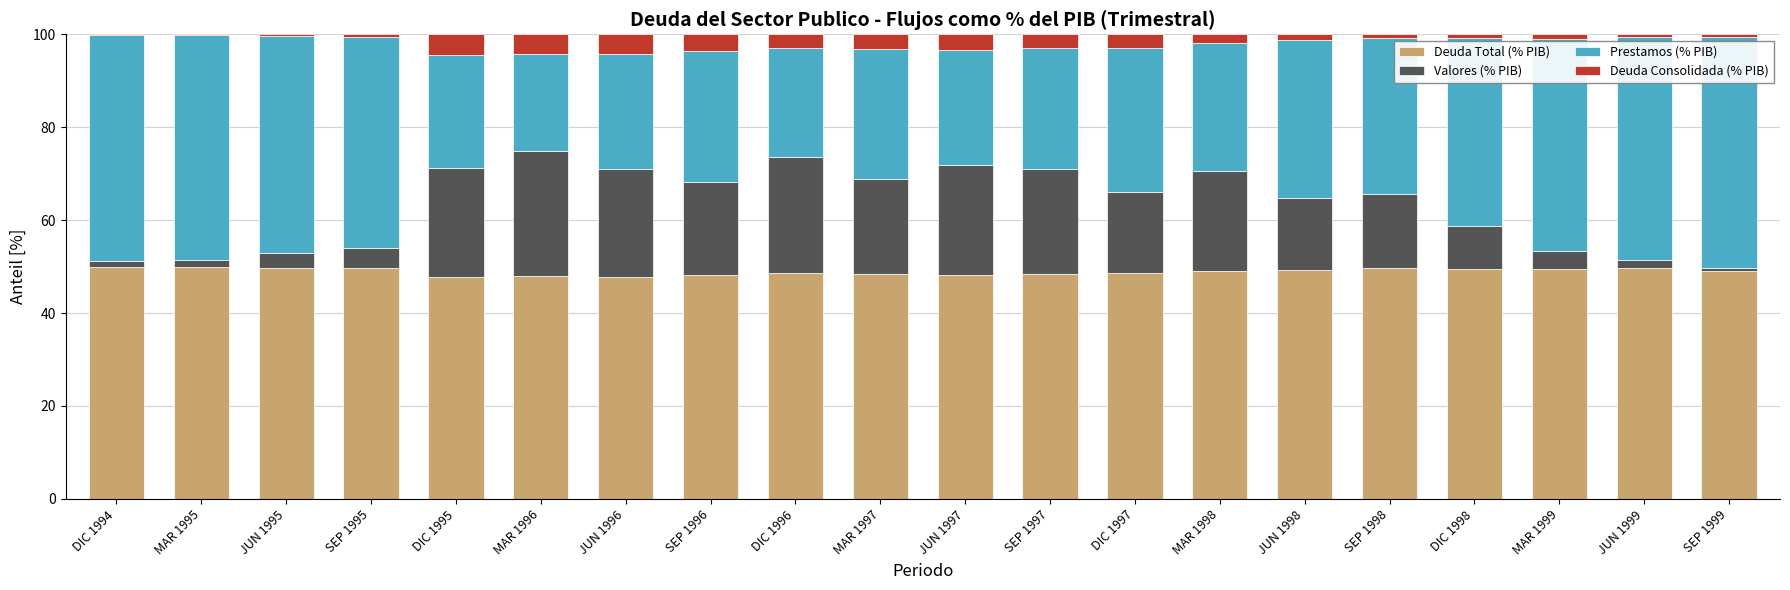

Count the number of categories in the chart.

20